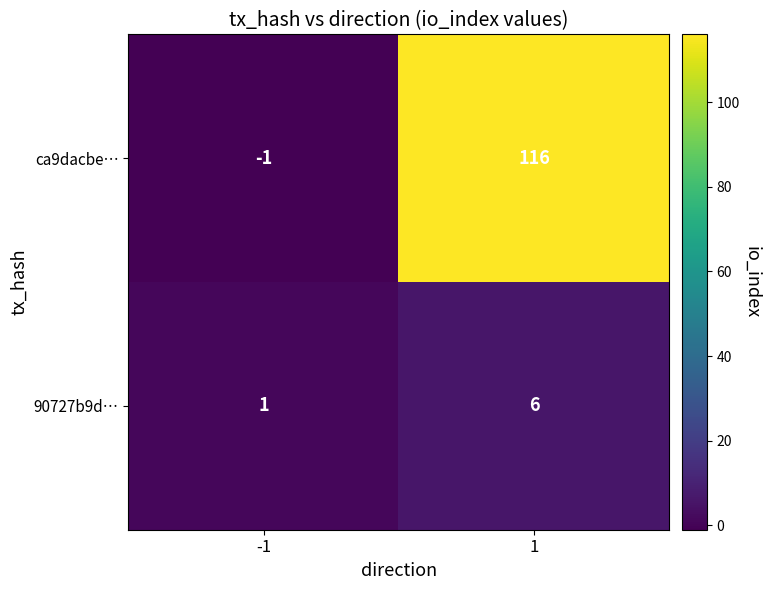

Reading left to right, extract all data points from this chart.

ca9dacbe…: -1	116
90727b9d…: 1	6